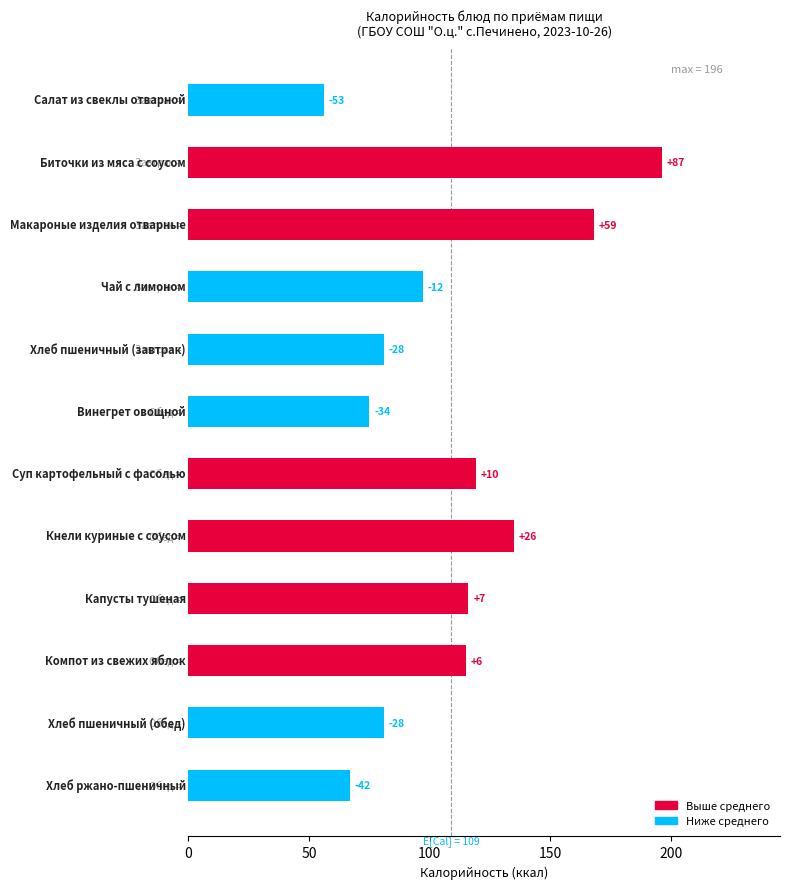

What is the smallest value displayed?

56